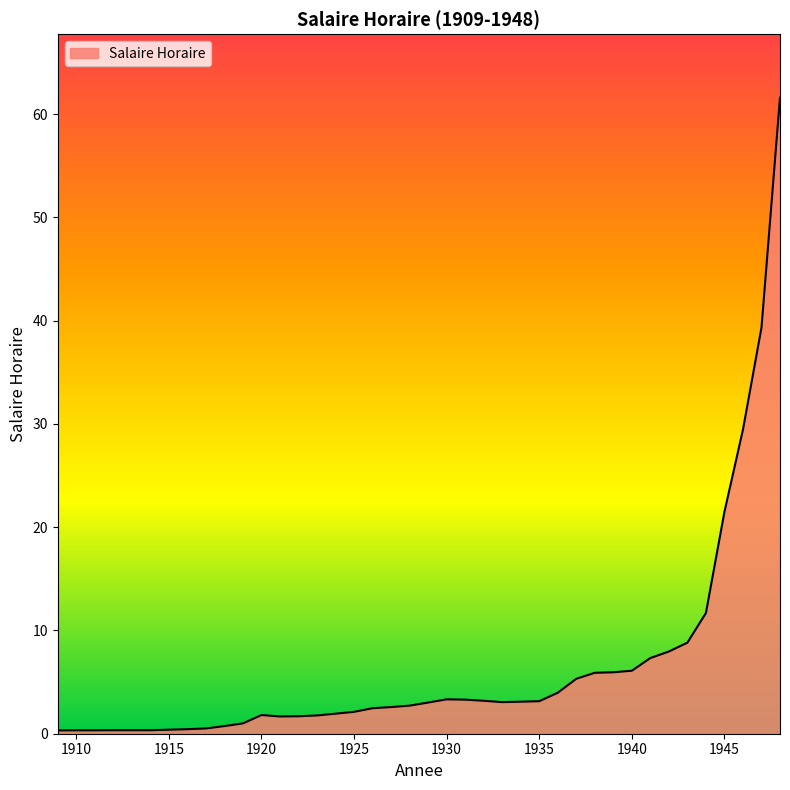

What is the greatest value displayed?

61.6